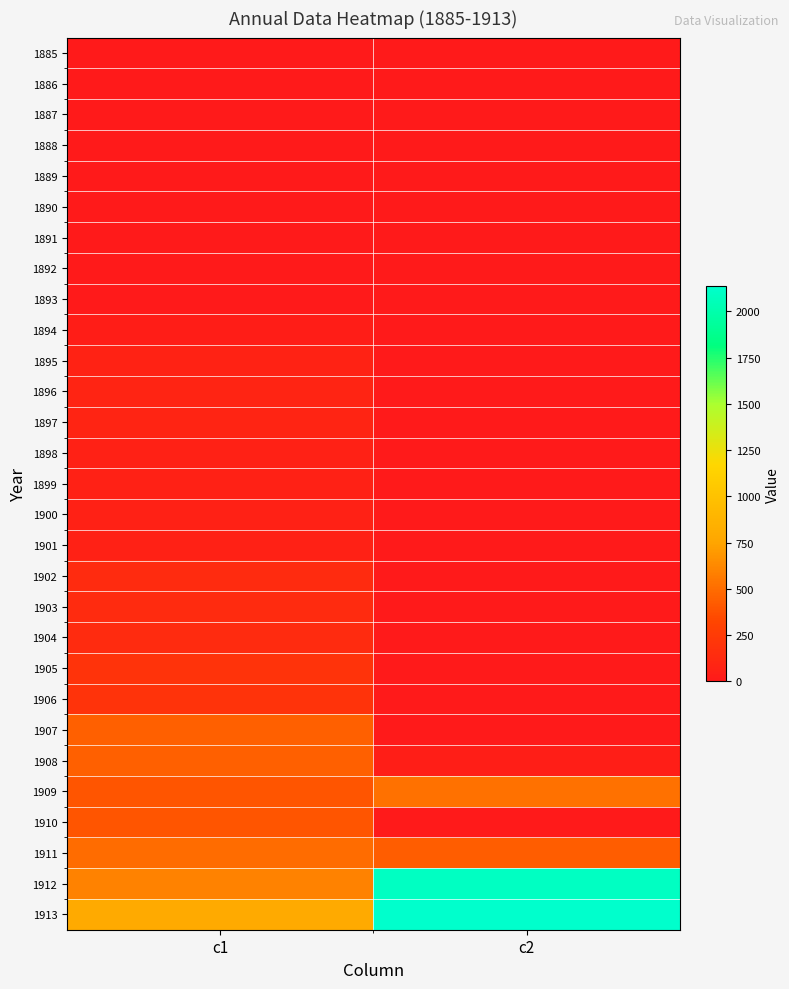

What is the spread (max minus min) of values at c1?

800